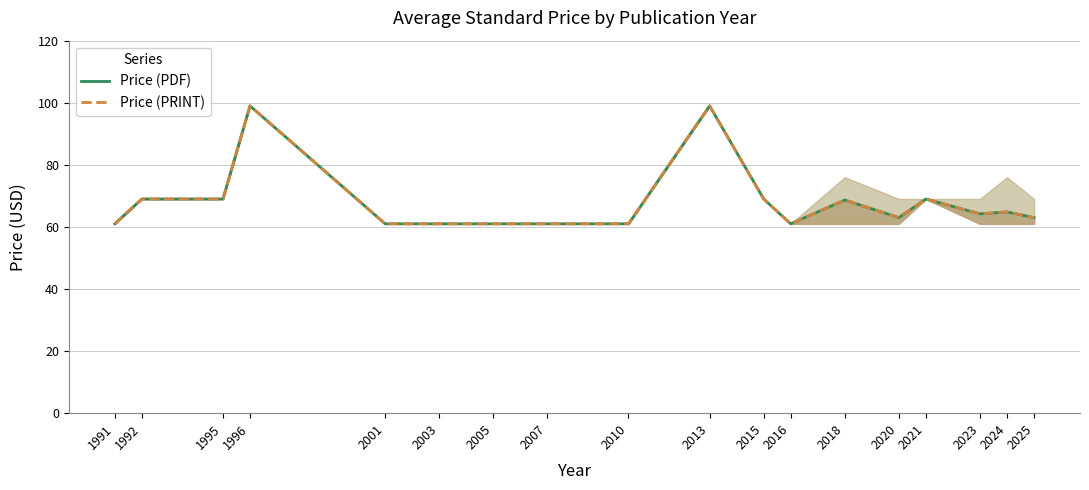

Rank the series at 1996 from highest to lowest value.

Price (PDF), Price (PRINT)